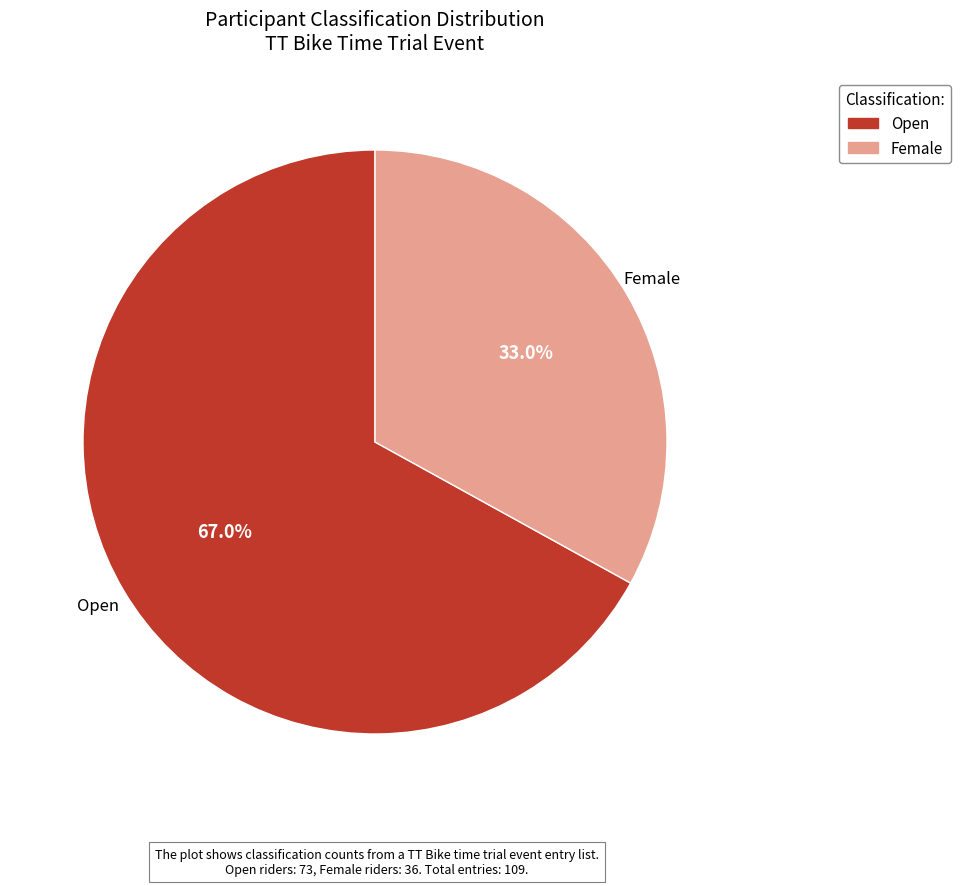

What percentage is the Female slice, to the nearest percent?

33%